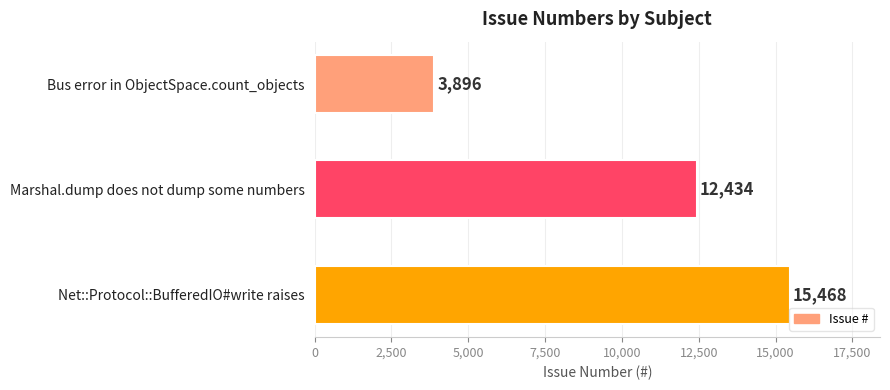

Count the values in the range 3896 to 15468.

3